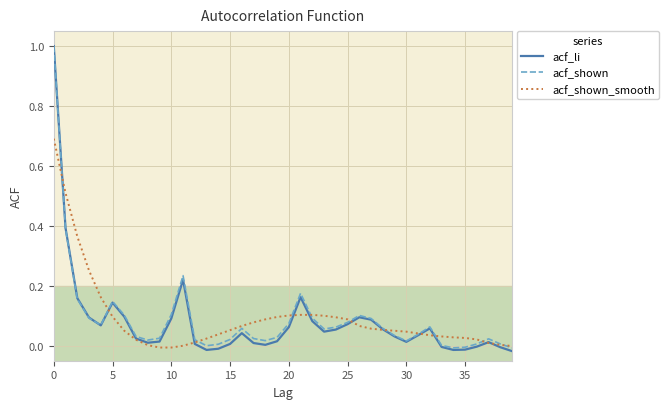

How many interior local valleys does the acf_li series have?

7